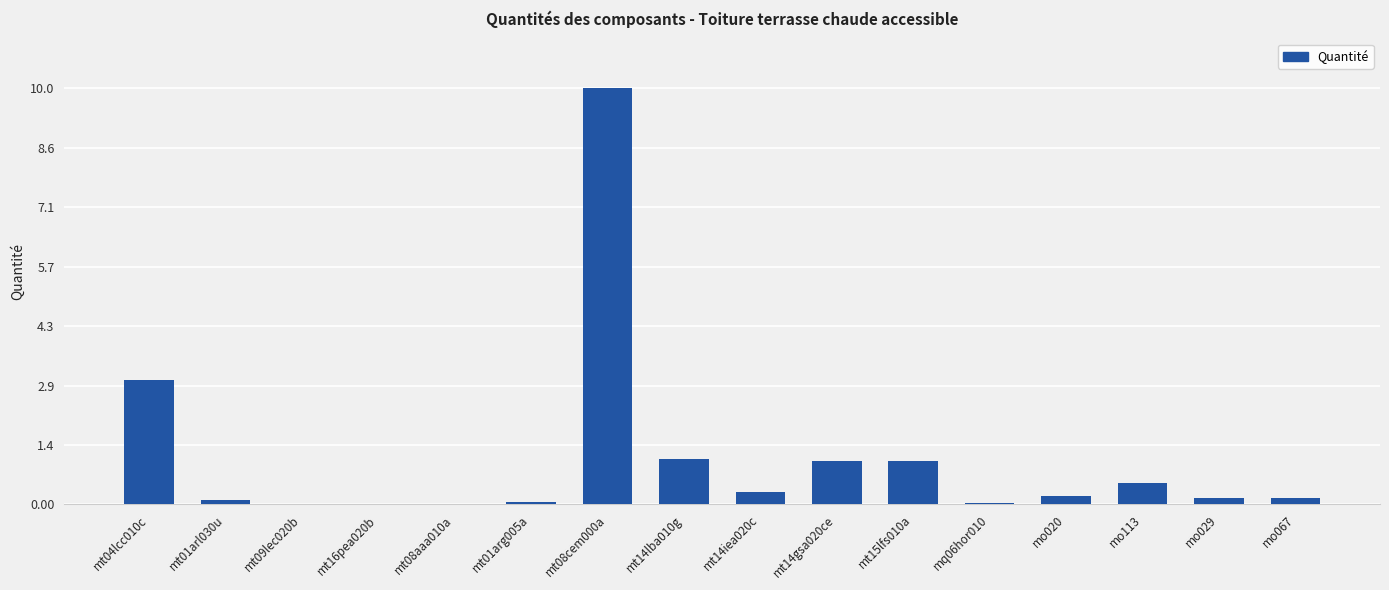

Does the chart contain stacked bars?

No